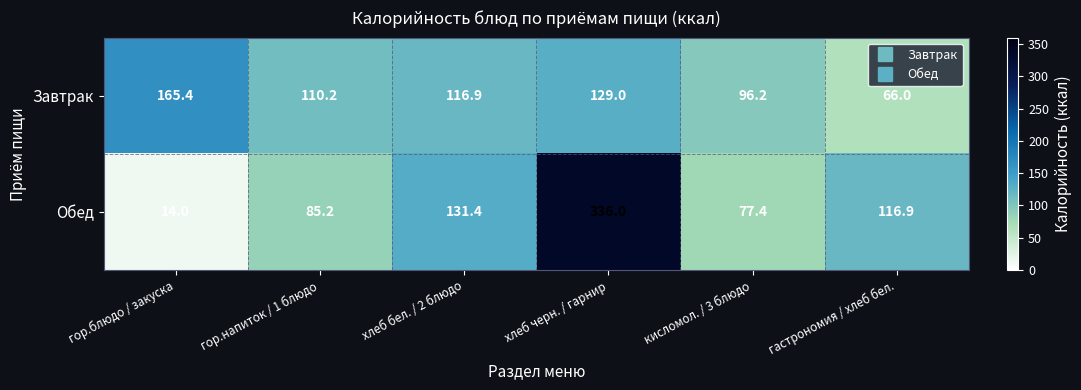

What is the spread (max minus min) of values at хлеб черн. / гарнир?

207.0